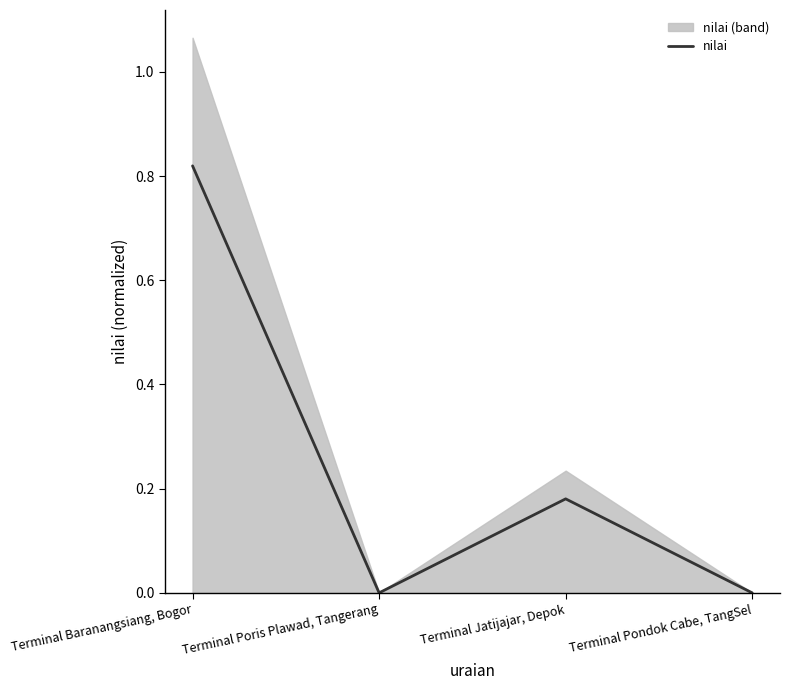

Where is the first local minimum?

Terminal Poris Plawad, Tangerang